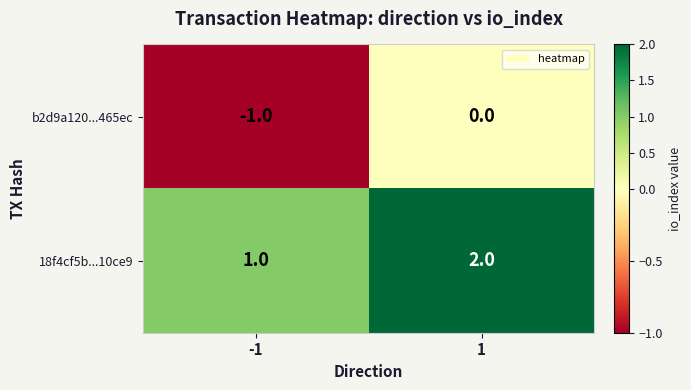

Is the value of b2d9a120...465ec at 1 greater than the value of 18f4cf5b...10ce9 at 1?

No